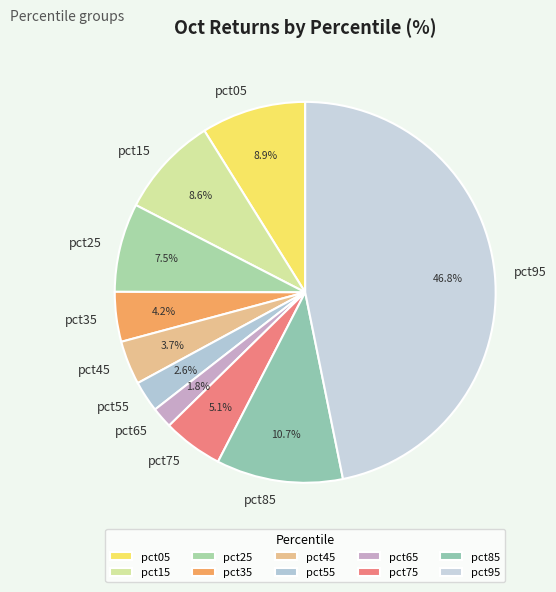

Between pct85 and pct15, which is larger?

pct85